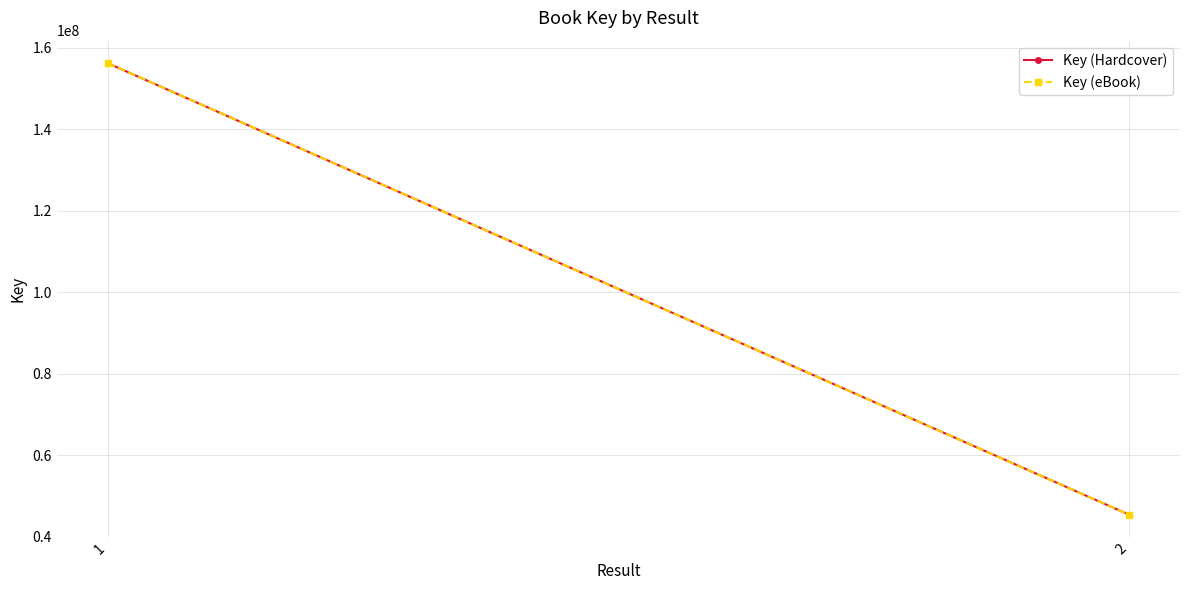

Reading left to right, list all the values displayed in this chart.

Key (Hardcover): 156227810	45484329
Key (eBook): 156227810	45484329